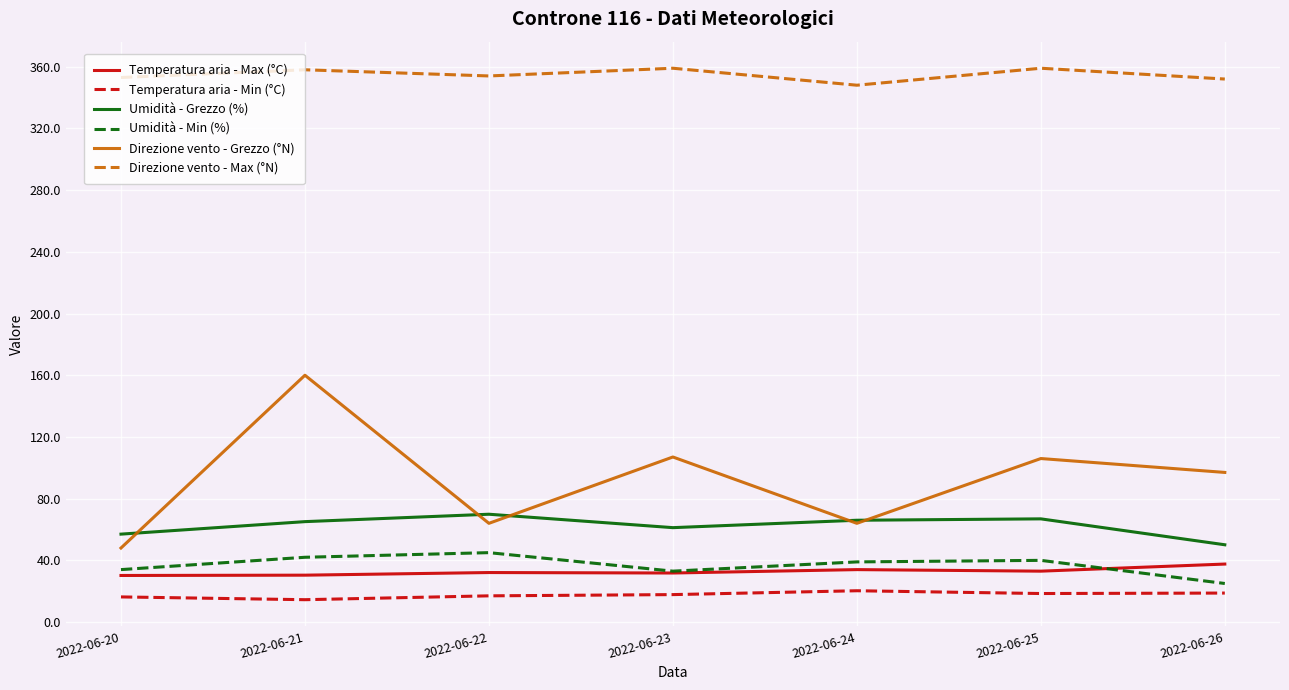

Does the chart have visible grid lines?

Yes